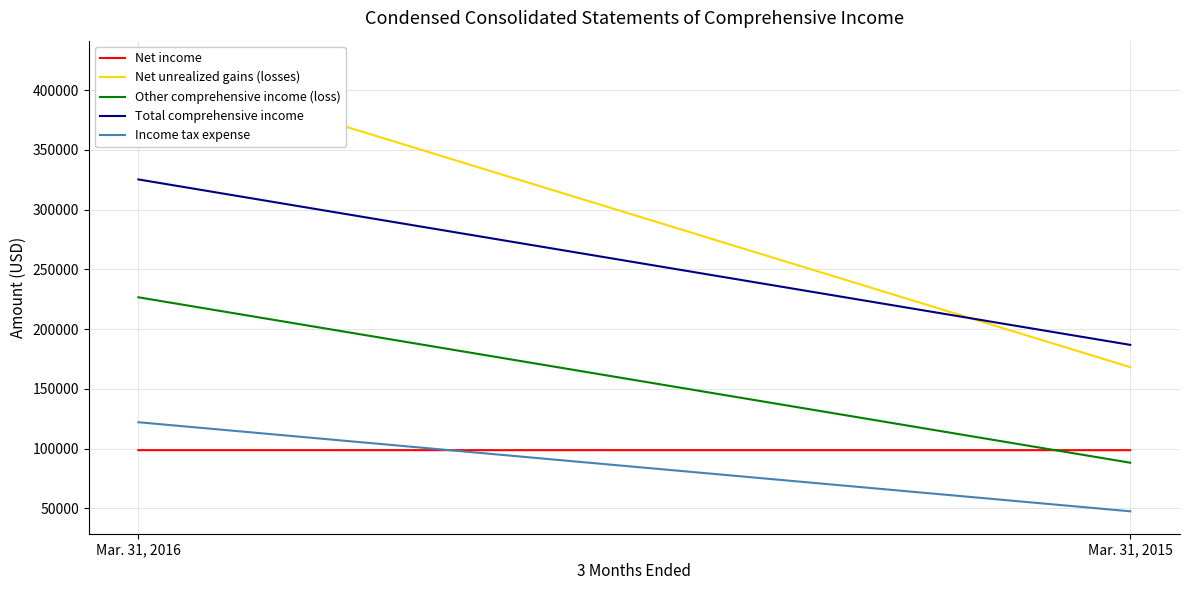

List the series in order of their peak value, lowest first.

Net income, Income tax expense, Other comprehensive income (loss), Total comprehensive income, Net unrealized gains (losses)